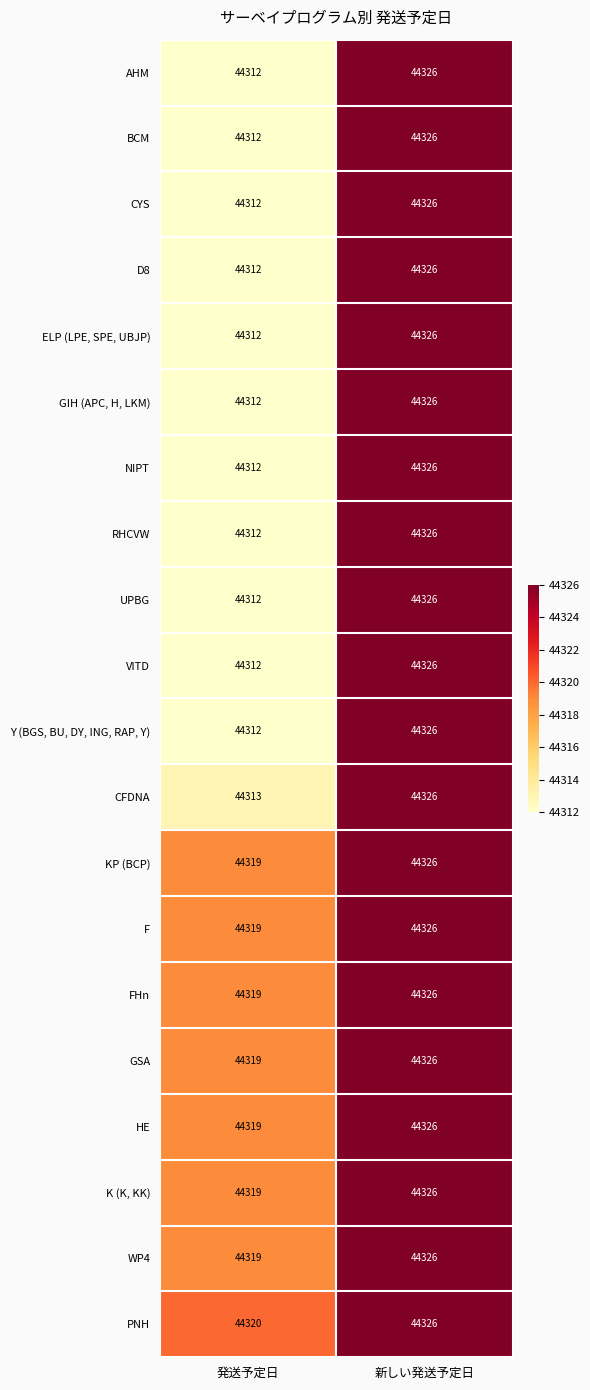

At which category does the chart reach its minimum across all series?

発送予定日